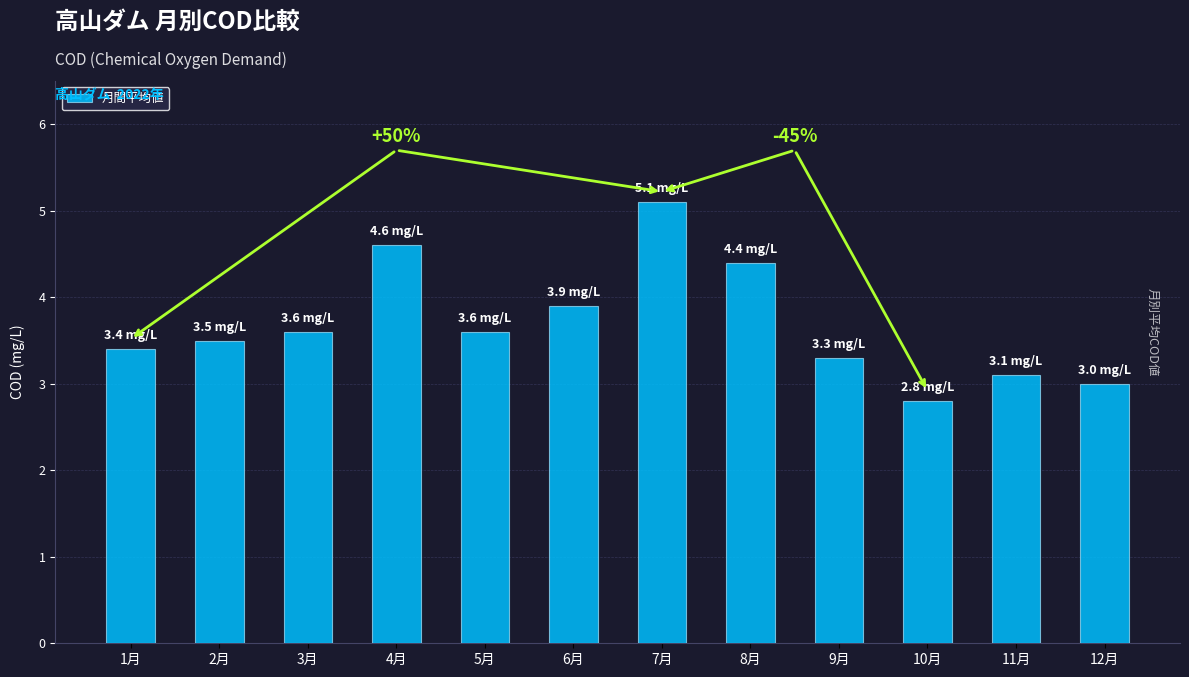

What is the label of the 4th bar from the right?

9月